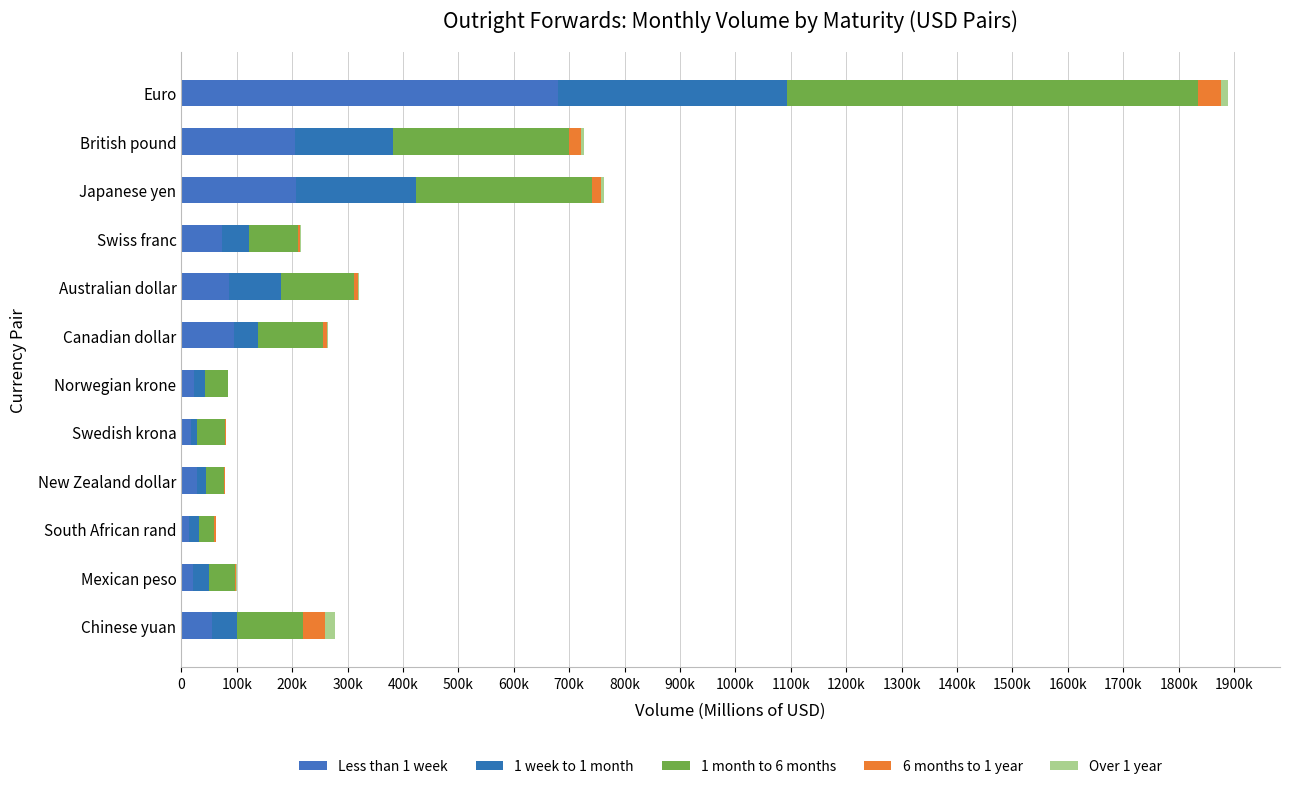

At how many categories does at least one series exceed 418776?

1